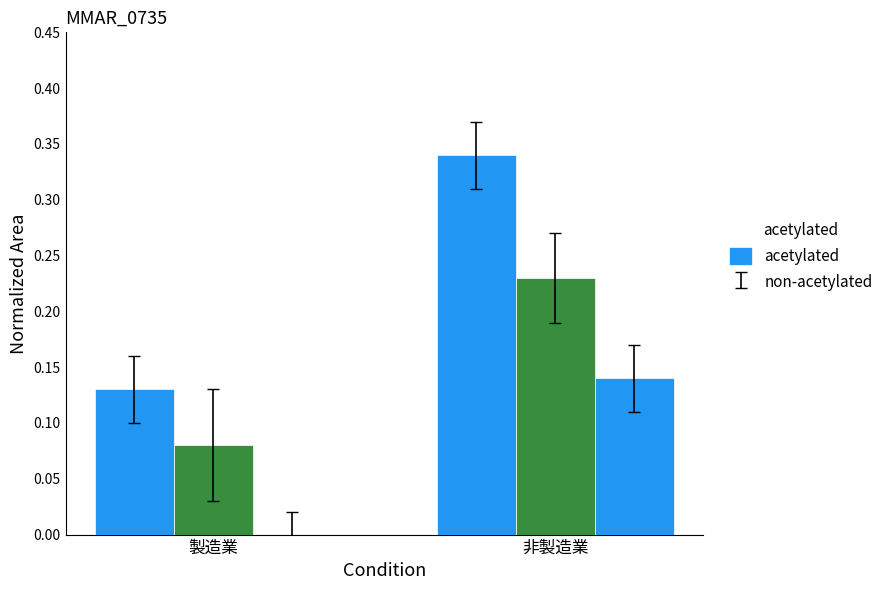

How many series are shown in this chart?

3